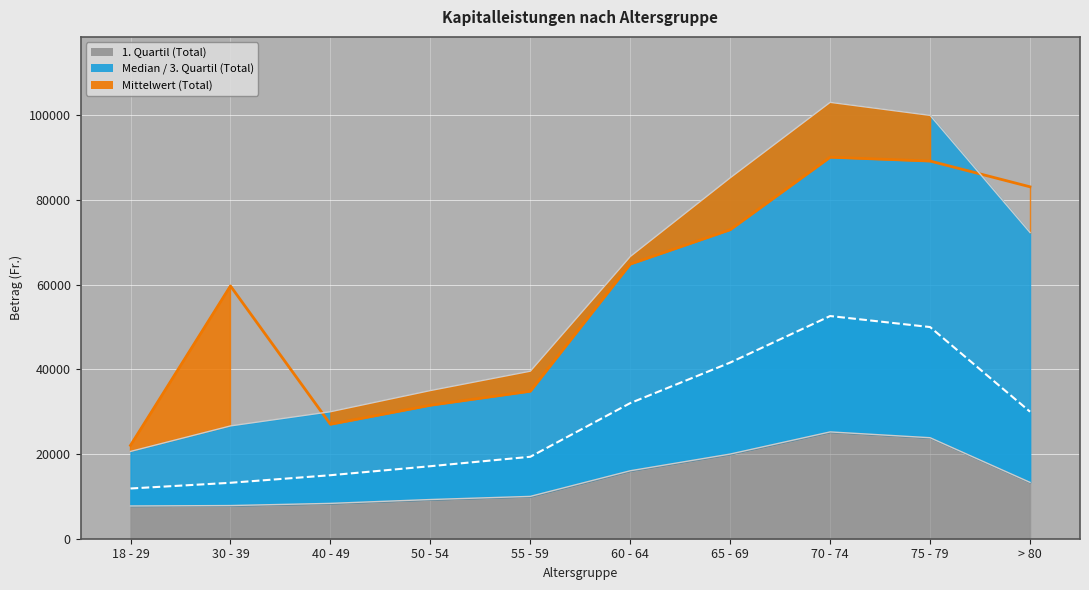

Is it true that 3. Quartil (Total) equals 19727.6 at 55 - 59?

False